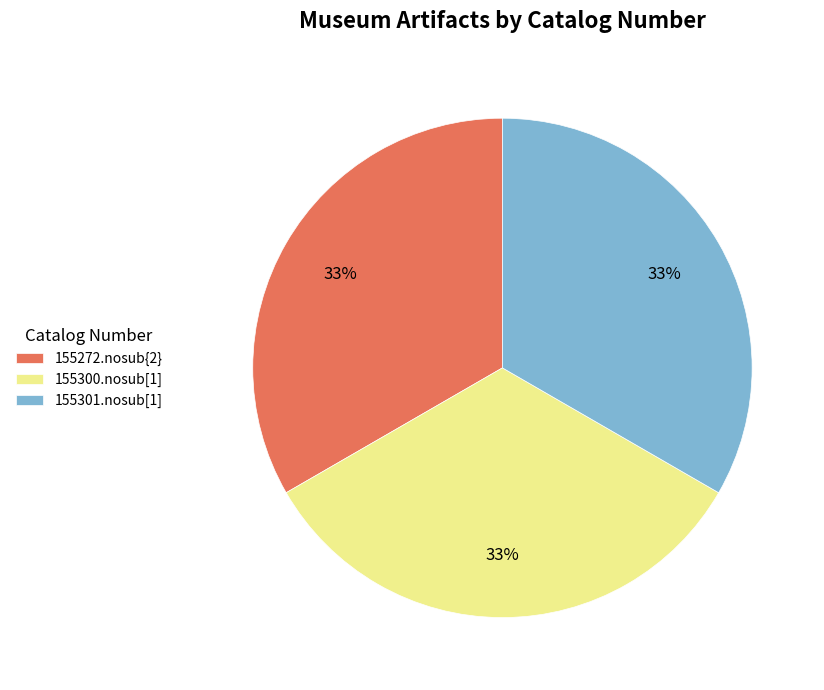

Combined, do 155301.nosub[1] and 155300.nosub[1] account for over 50%?

Yes